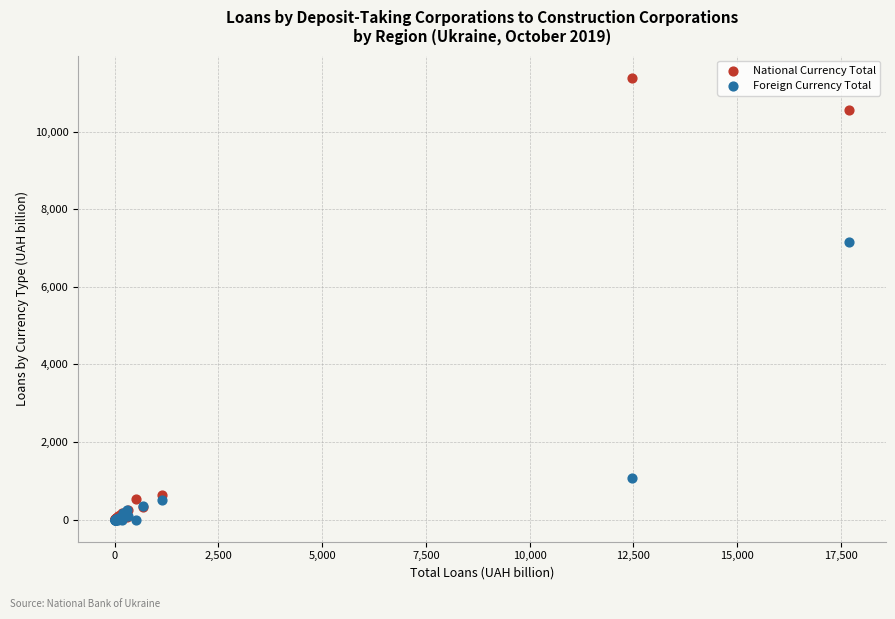

In the Foreign Currency Total series, what Y value is closest to 3577?

1076.3